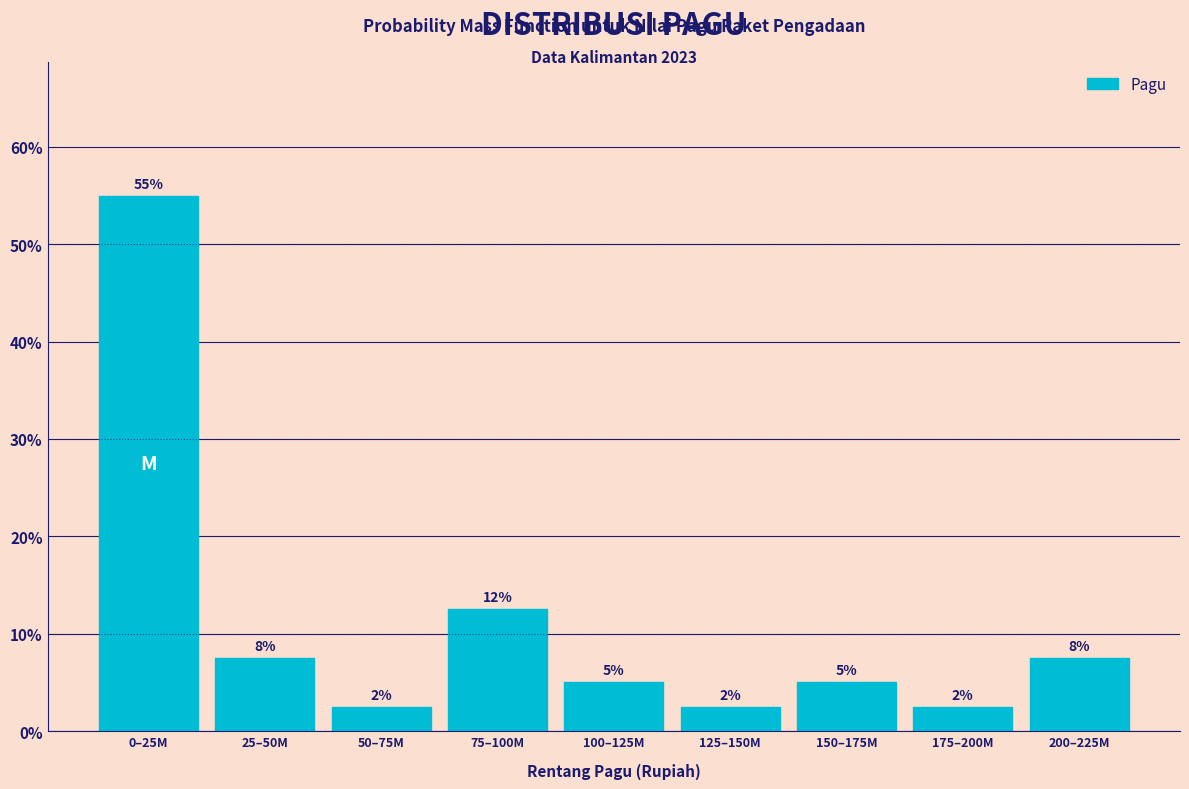

How many bars are there in total?

9